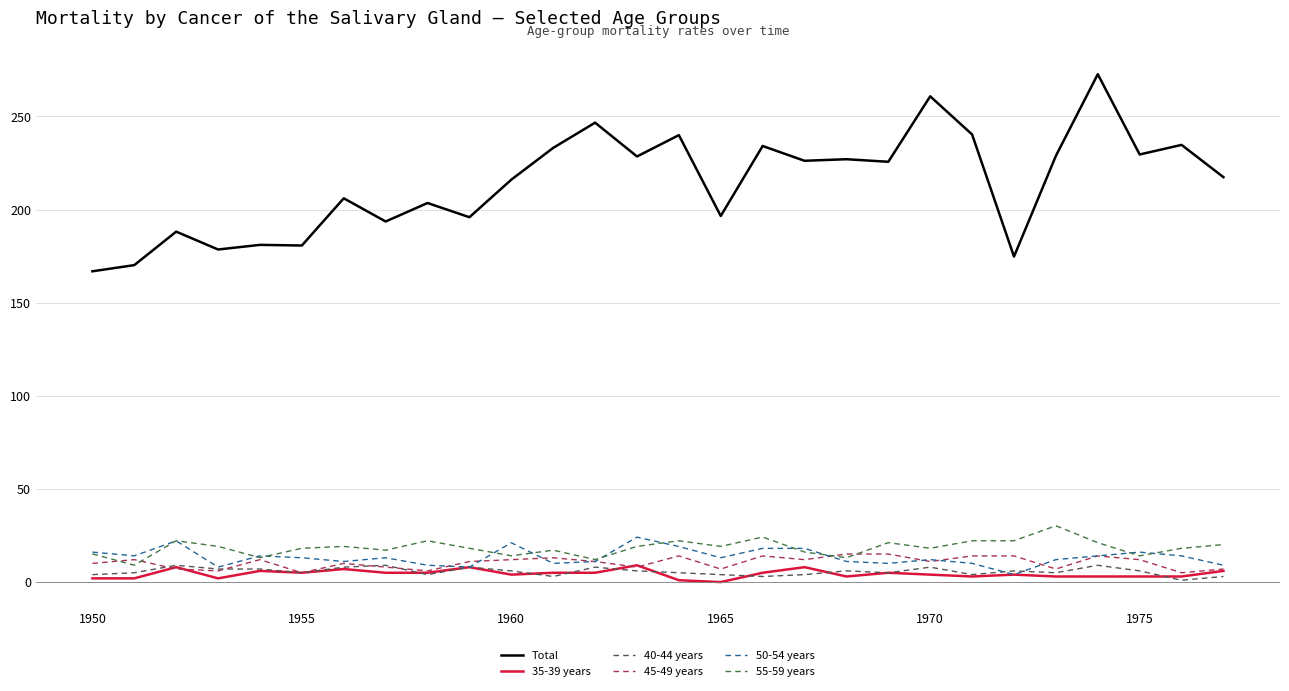

True or false: Total and 40-44 years intersect in this chart.

False